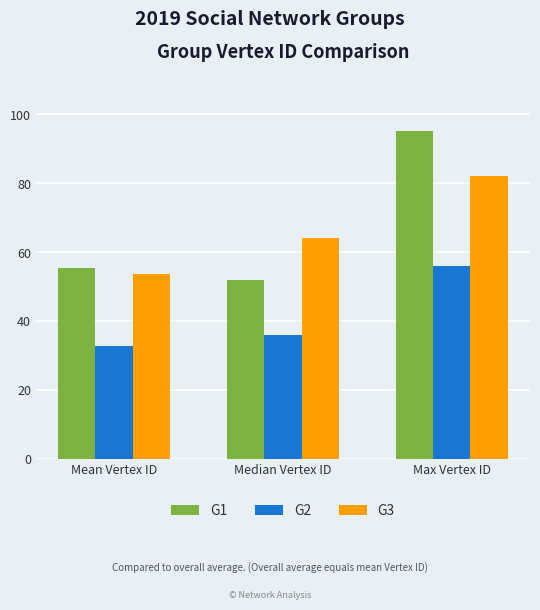

Between Mean Vertex ID and Max Vertex ID, which series saw the biggest shift?

G1